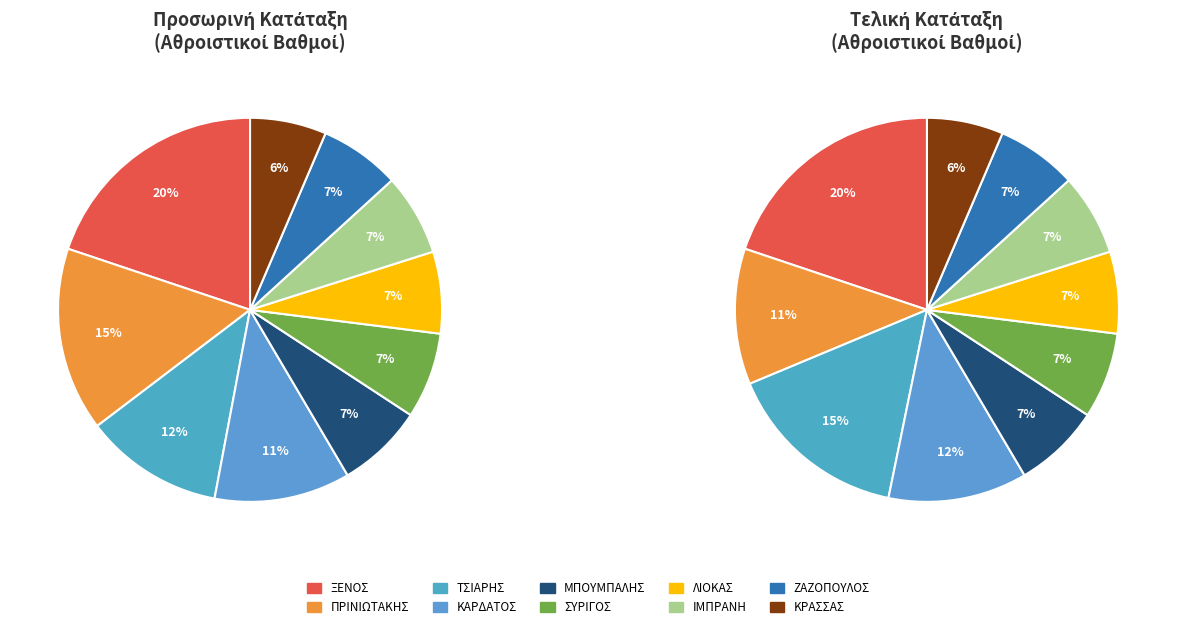

The ΞΕΝΟΣ slice represents 32% of the pie. True or false?

False